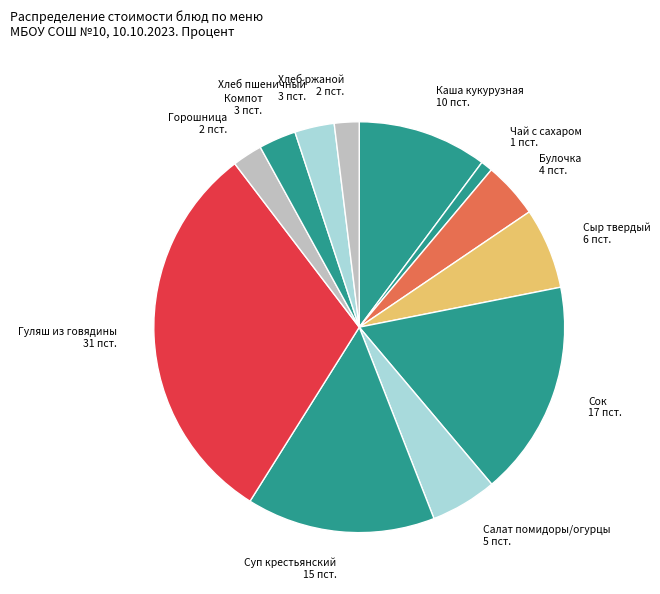

Is there a majority slice in this chart?

No